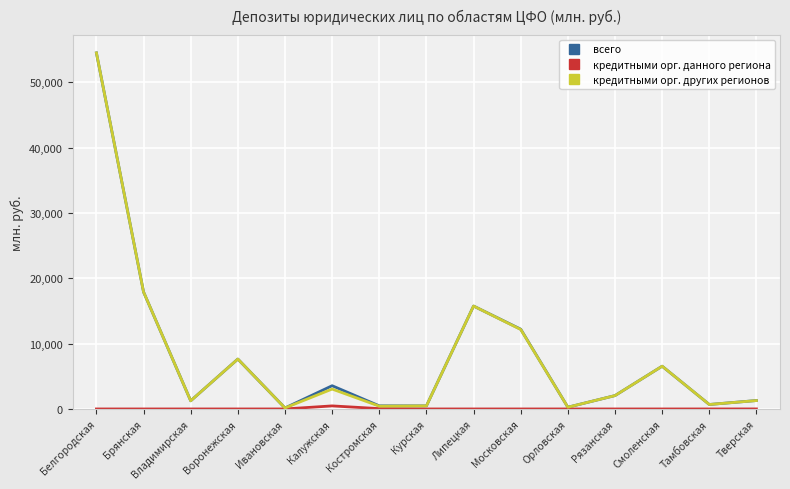

What is the difference between the maximum and minimum values in the всего series?

54354